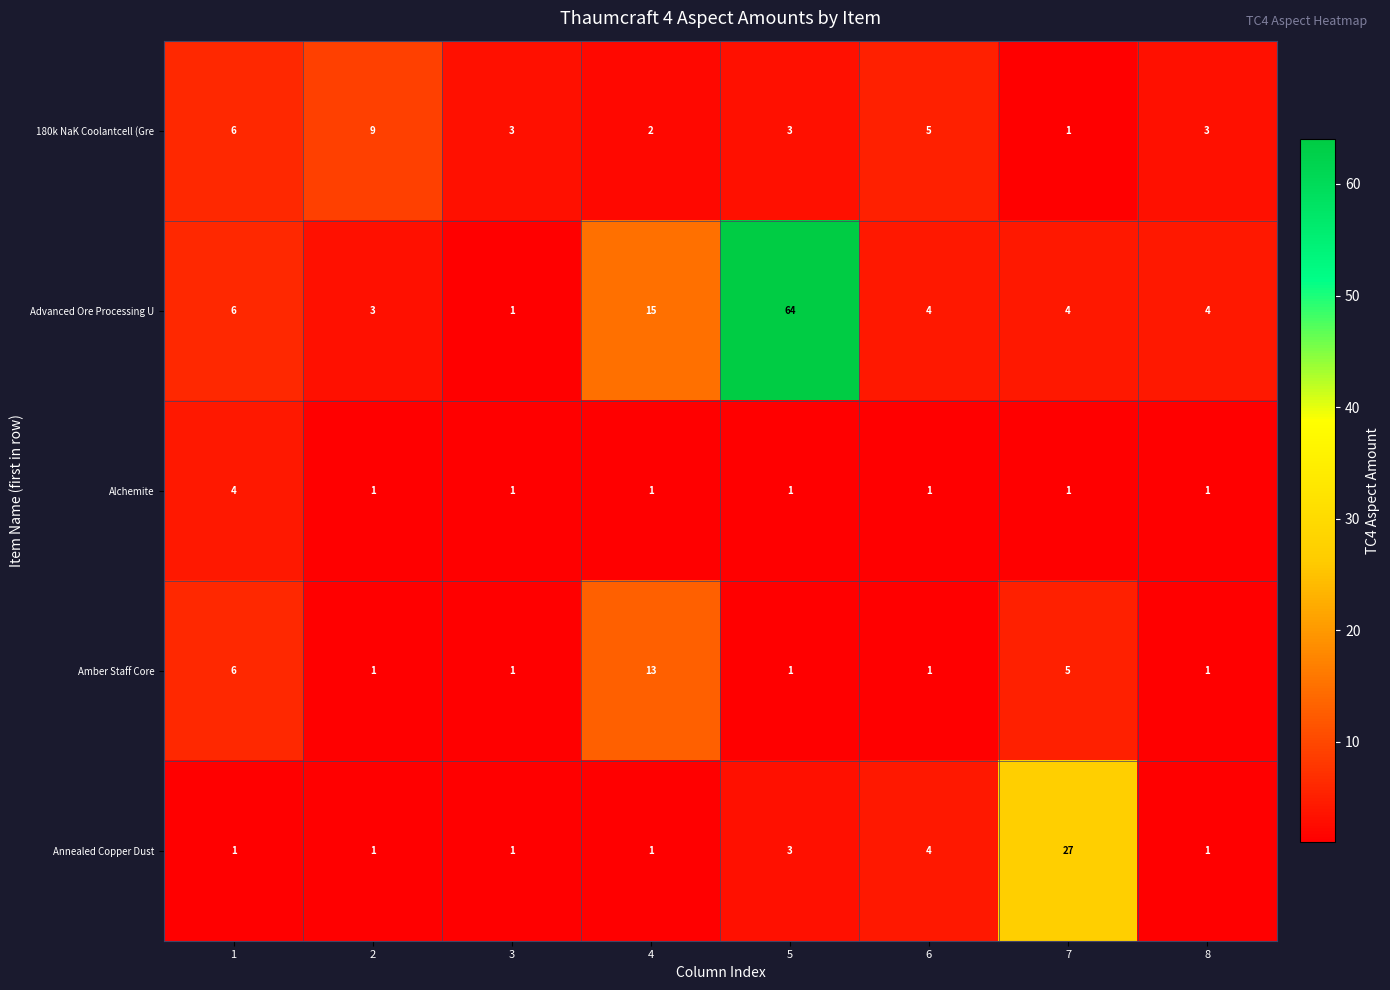

The value of Amber Staff Core at 1 is 6. True or false?

True